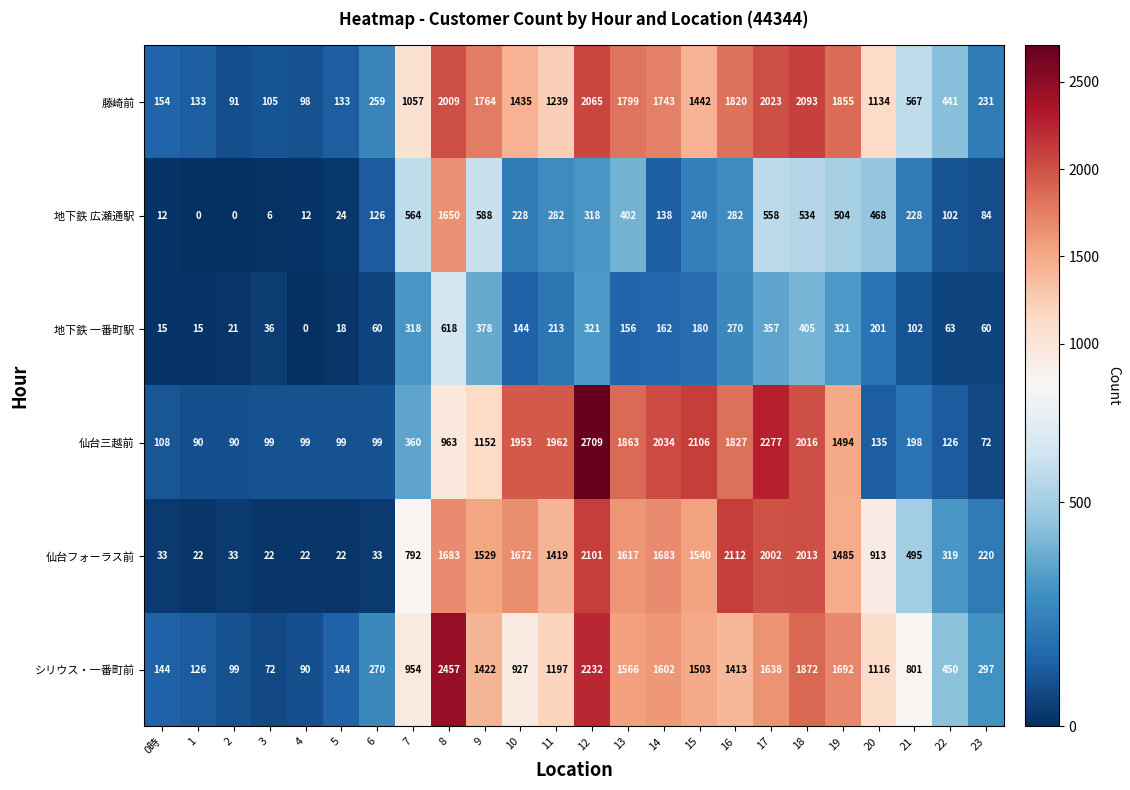

Which category has the highest value across all series?

12